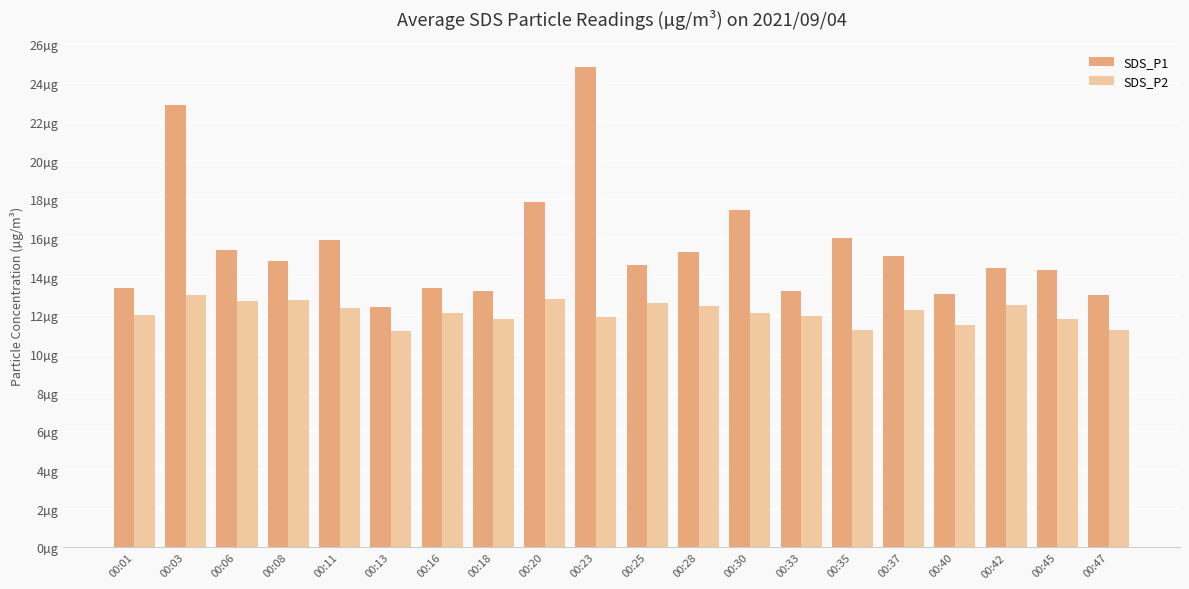

Where does the SDS_P2 series first go above 12?

00:03